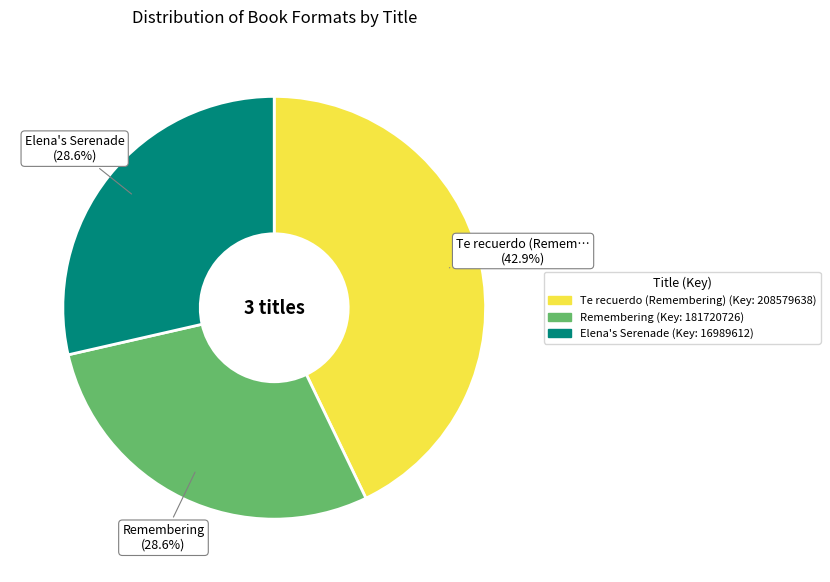

To the nearest percent, what percentage of the pie is Elena's Serenade?

29%